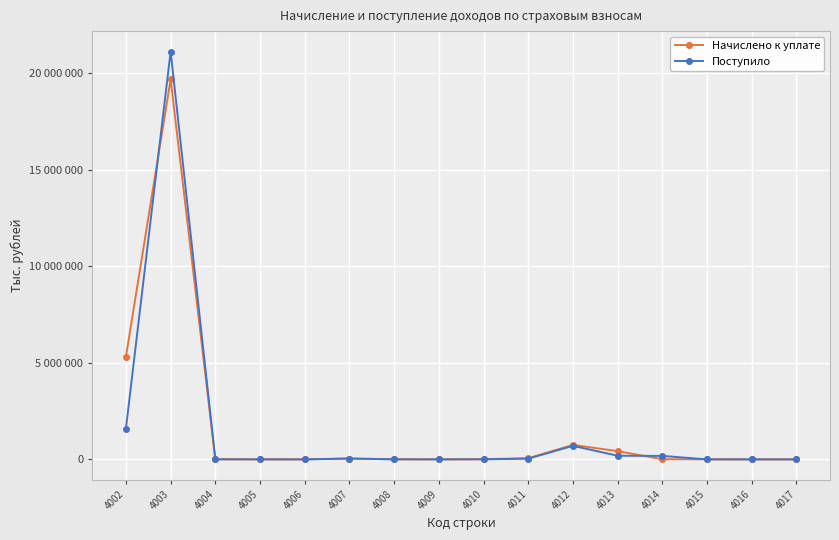

At which category is the sum across all series the highest?

4003